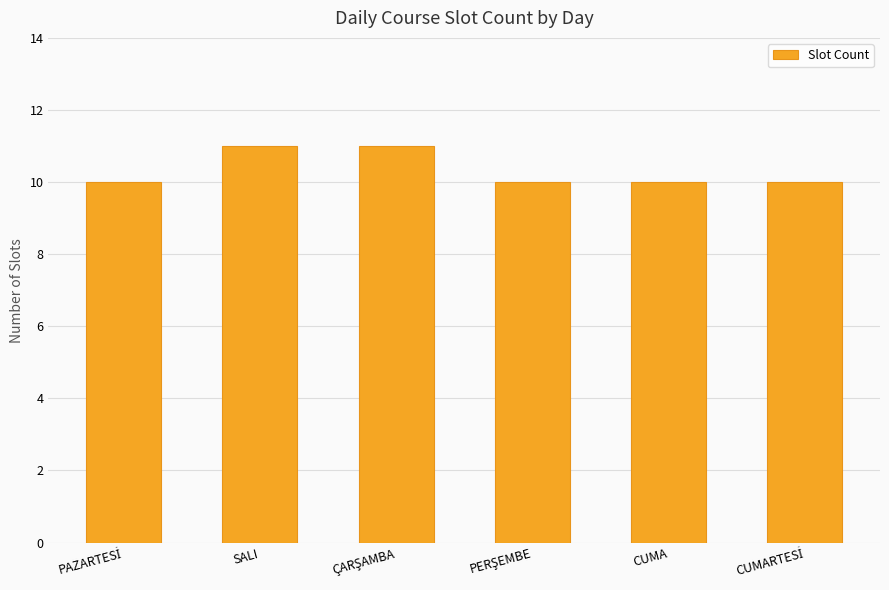

Reading right to left, extract all data points from this chart.

10	10	10	11	11	10